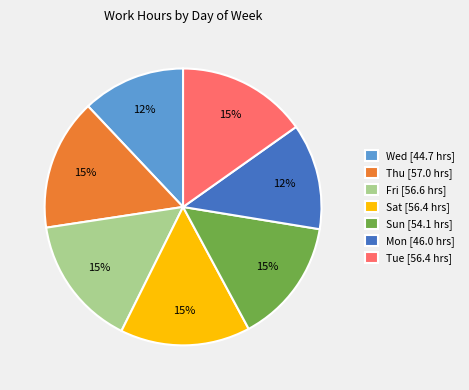

Do Fri [56.6 hrs] and Sun [54.1 hrs] together represent more than half of the pie?

No